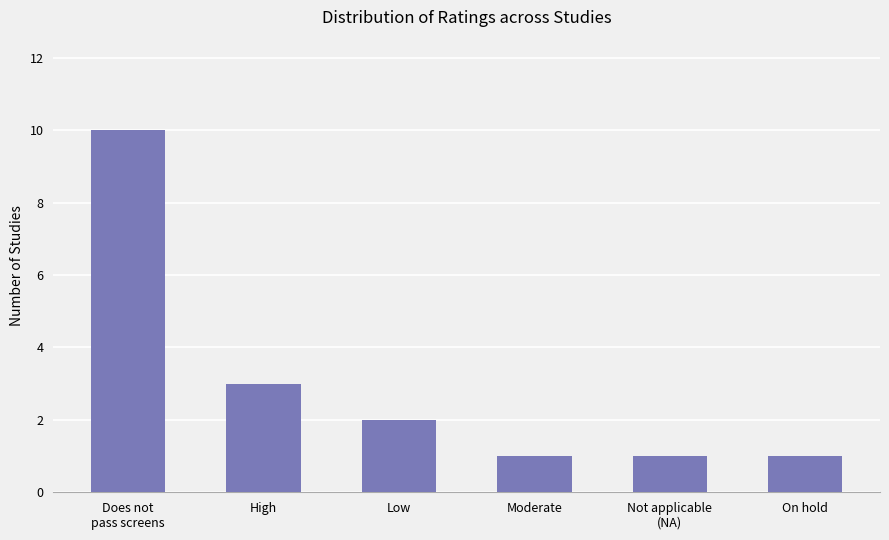

The value at On hold is 1. True or false?

True